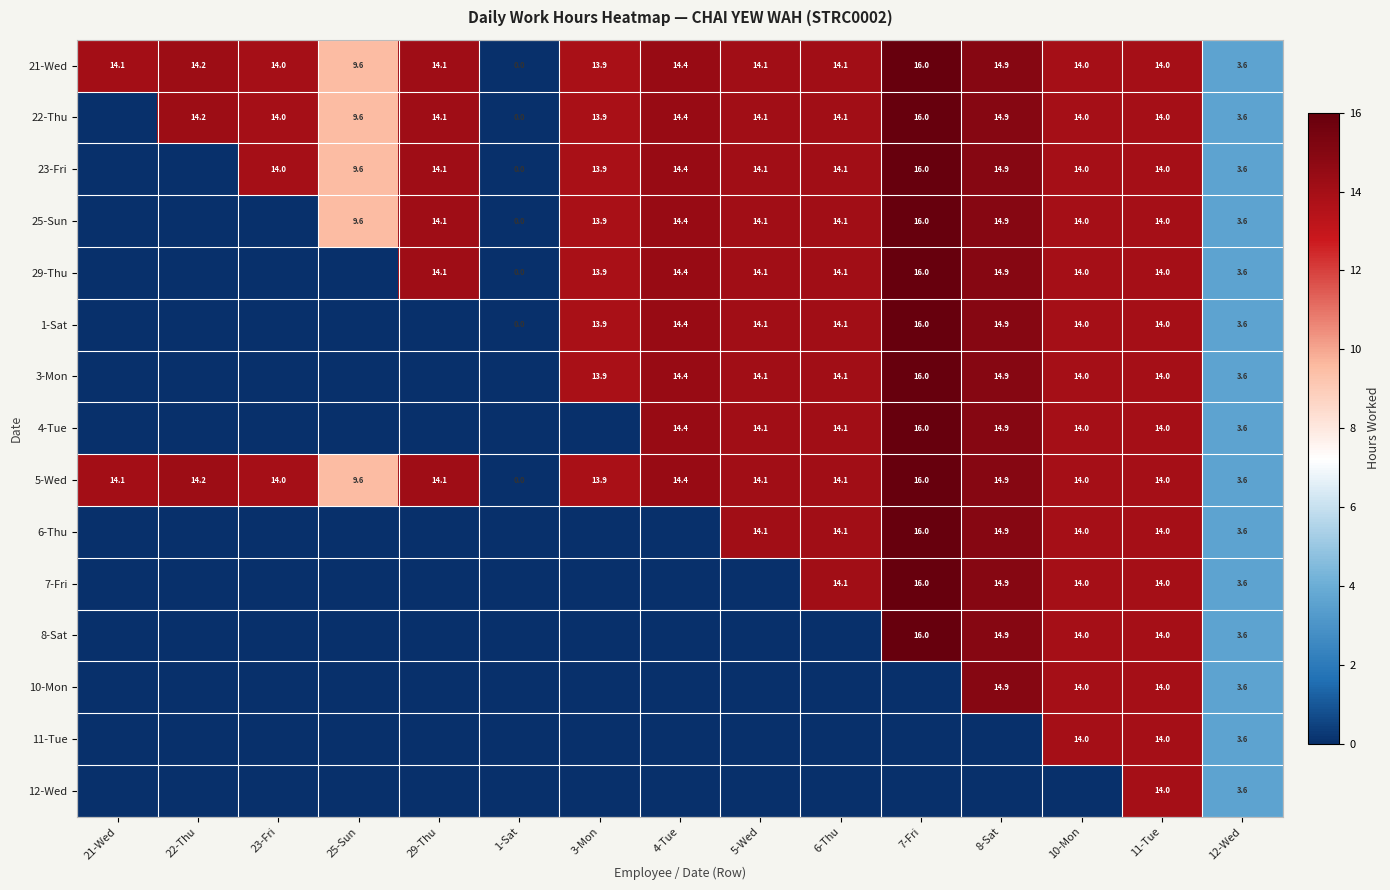

What value does the 21-Wed series have at 6-Thu?

14.1